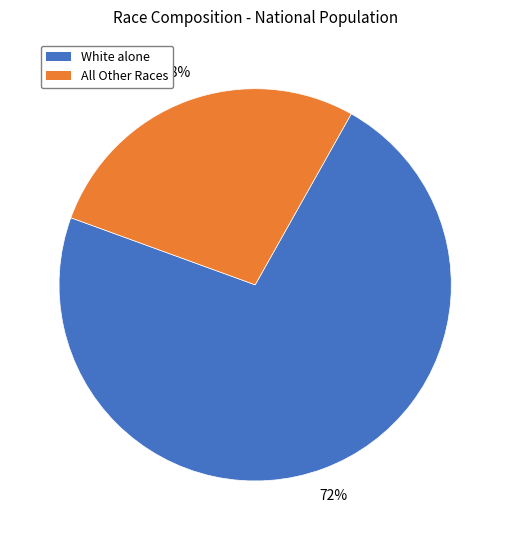

Does any single category account for the majority?

Yes